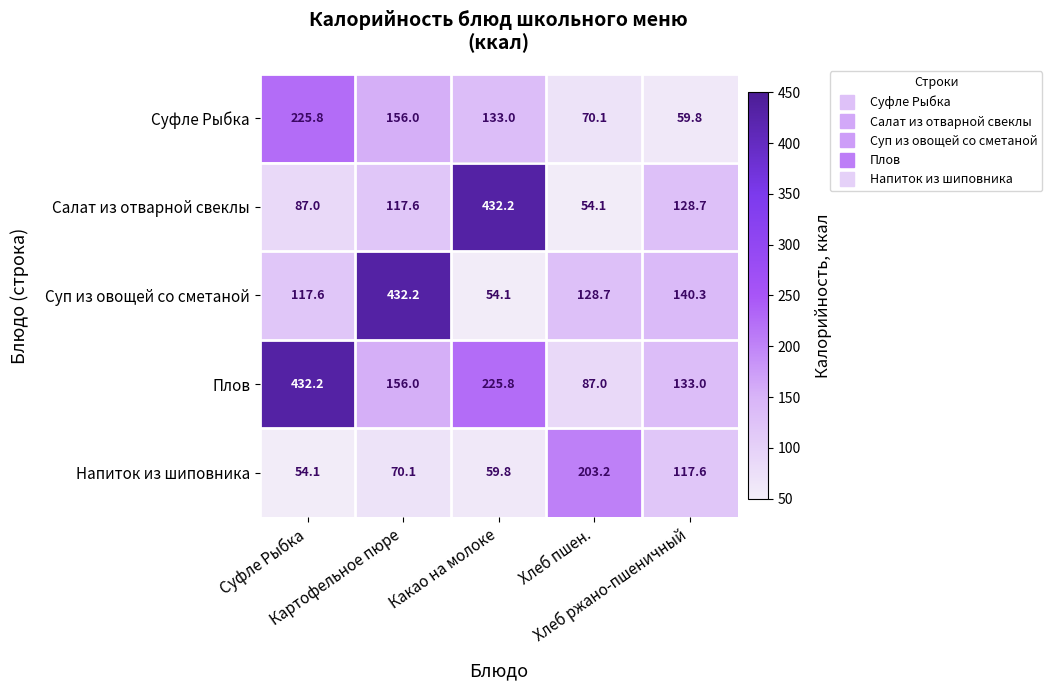

What is the maximum value shown in the chart?

432.2